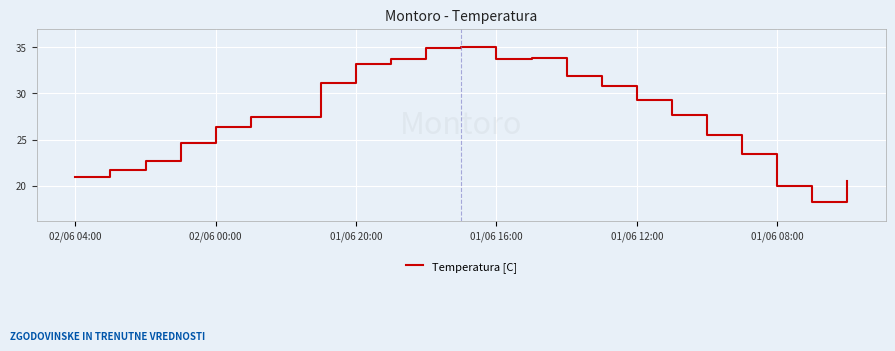

What is the greatest value displayed?

35.0